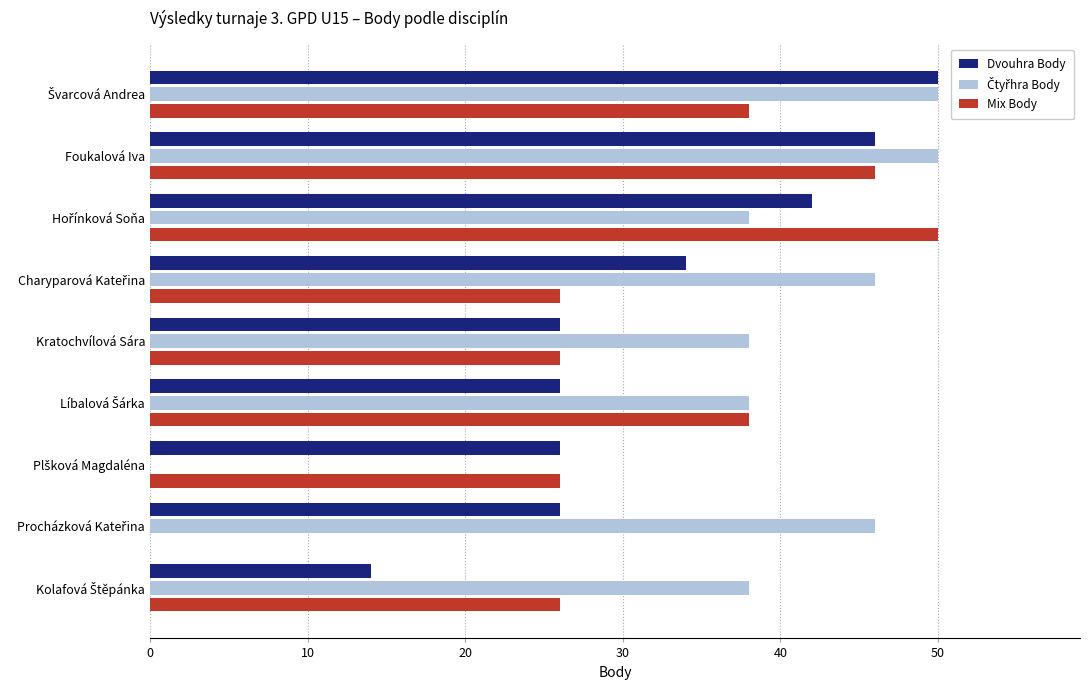

What is the maximum value for Mix Body?

50